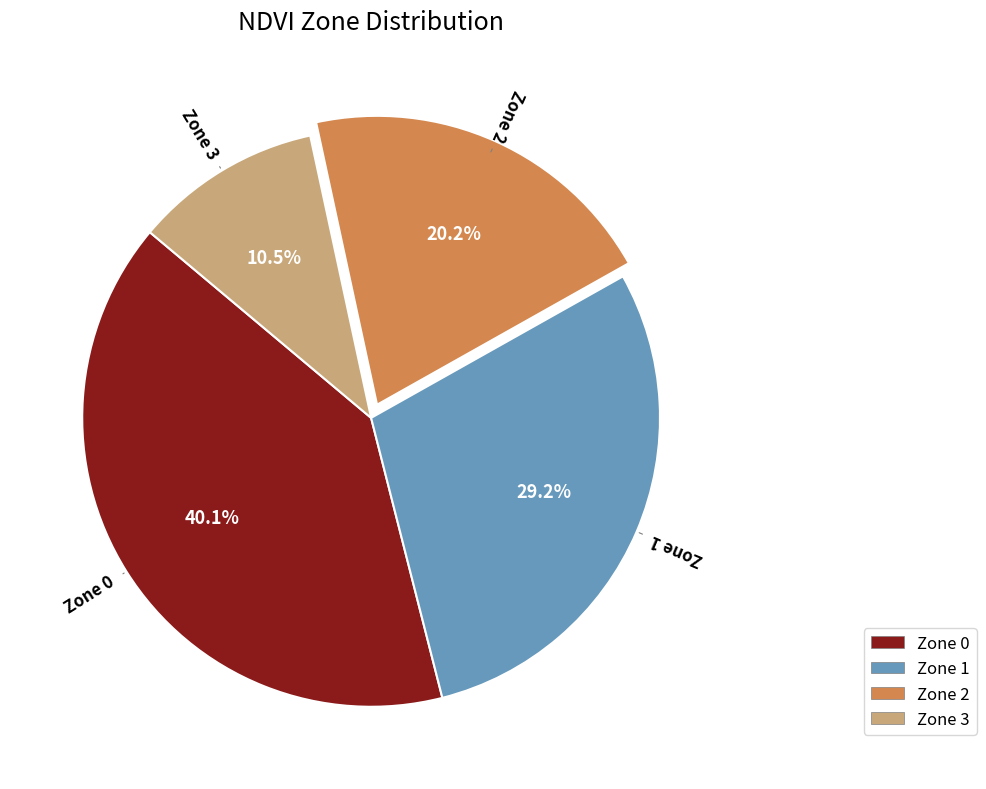

The Zone 3 slice represents 1% of the pie. True or false?

False